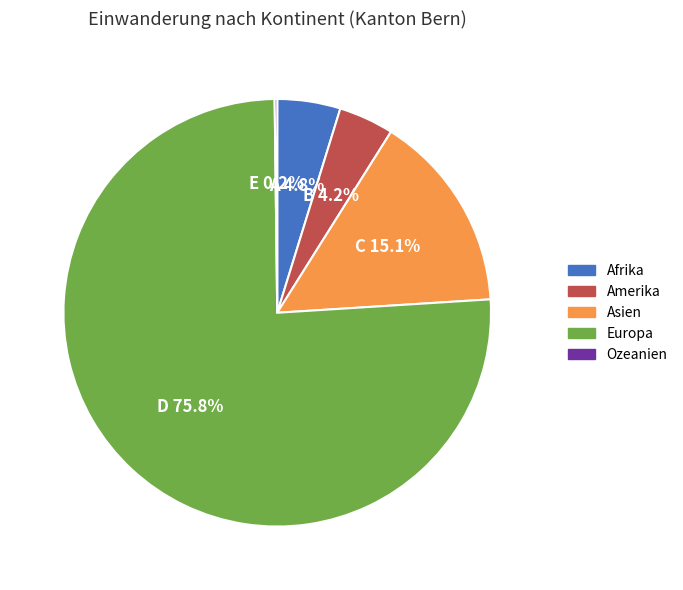

Is it true that Asien is 23% of the pie?

False